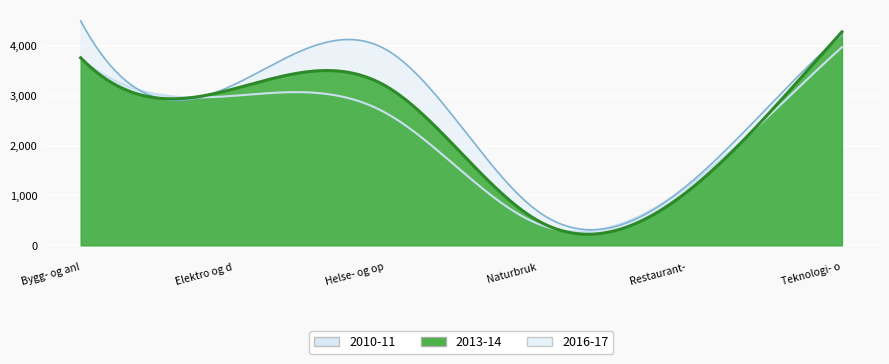

True or false: 2013-14 and 2010-11 intersect in this chart.

True